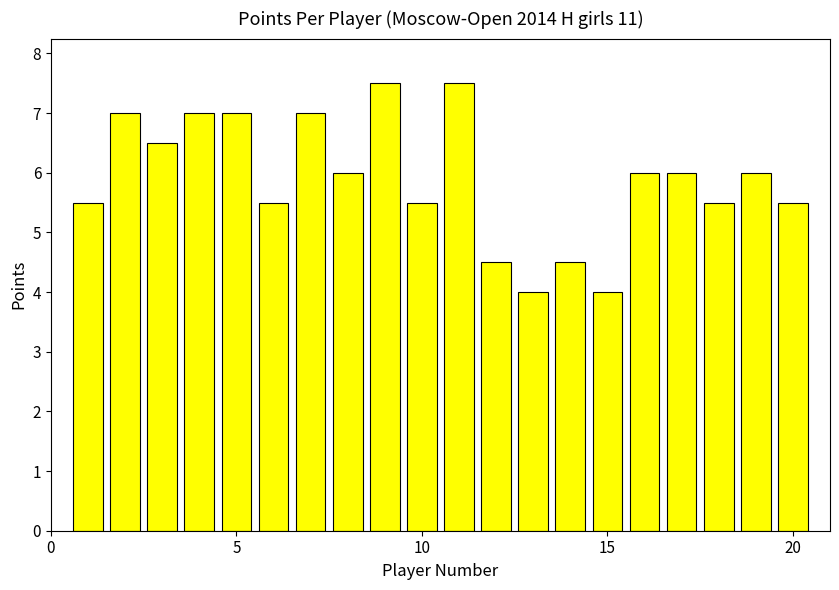

Does the chart contain stacked bars?

No